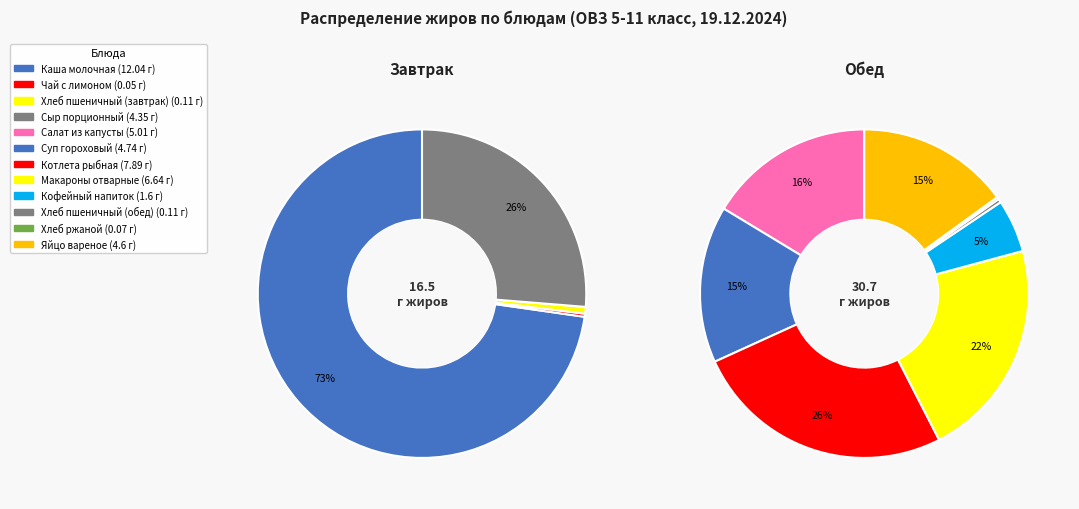

To the nearest percent, what is the difference between the largest and smallest slice percentages?

25%